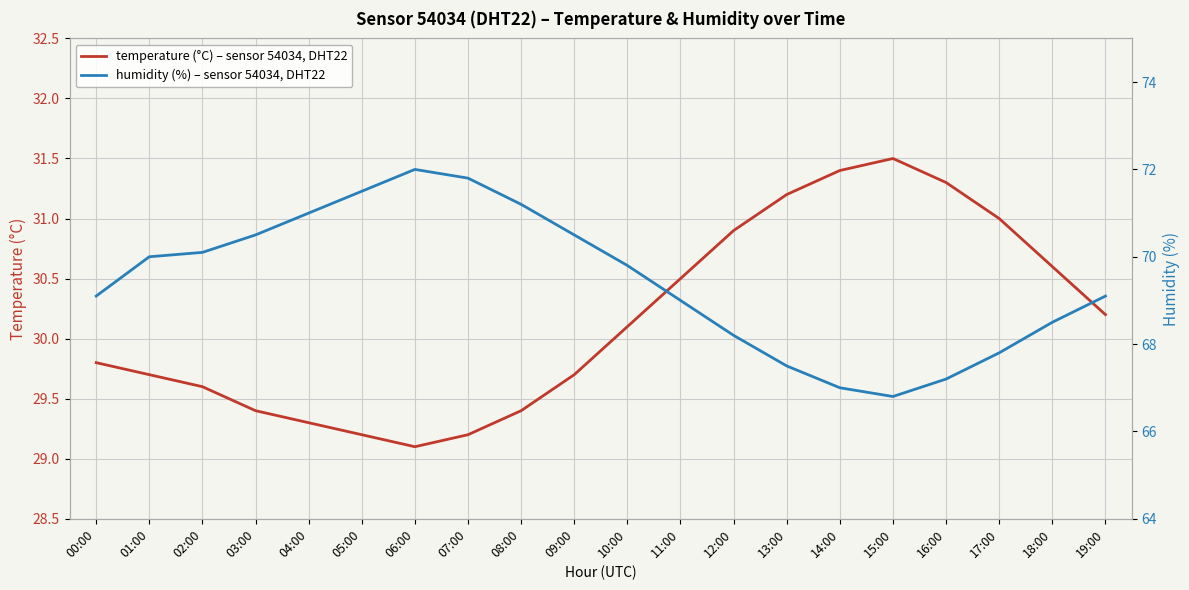

What is the sum of the temperature values at 06:00 and 08:00?

58.5